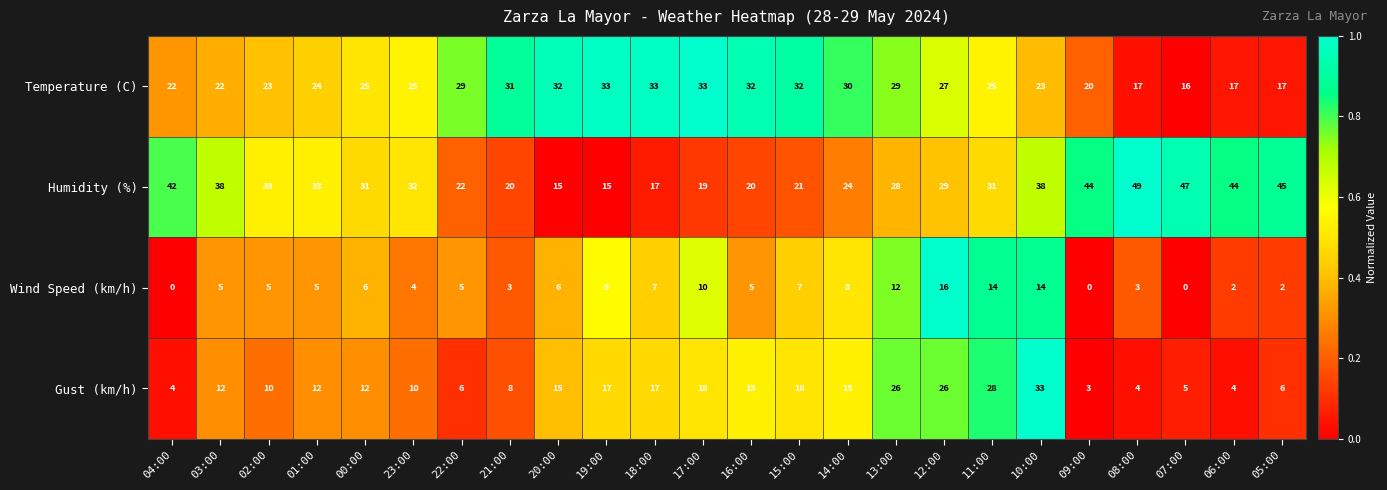

At 07:00, list the series in order from largest to smallest.

Humidity (%), Temperature (C), Gust (km/h), Wind Speed (km/h)